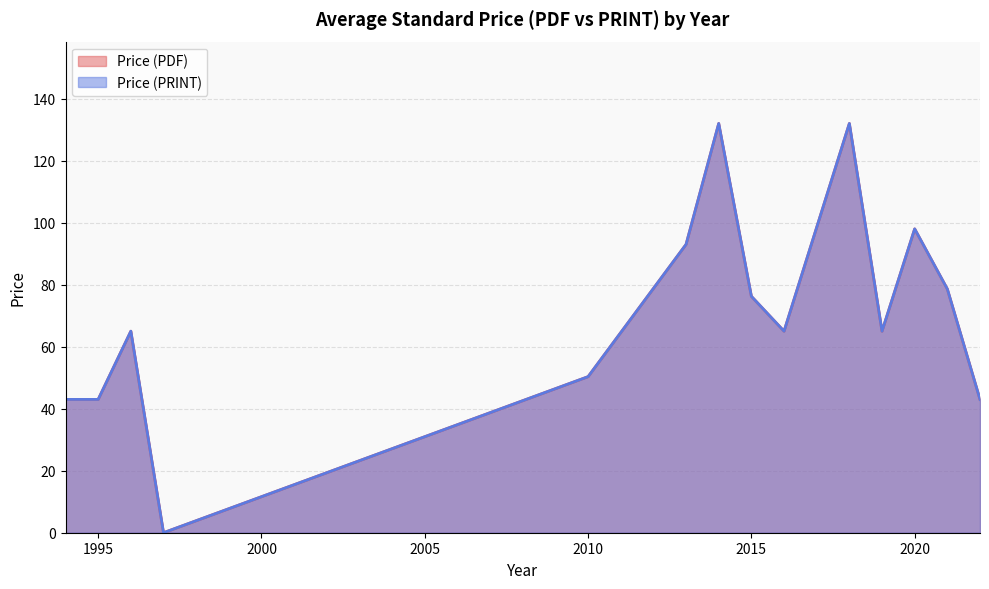

How many values in the Price (PDF) series exceed 65?

8